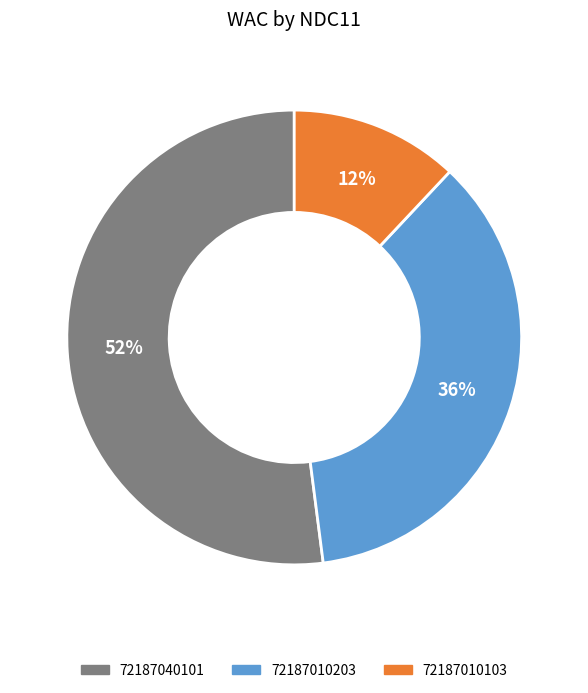

Approximately how many times larger is the value at 72187010203 compared to 72187010103?

3.0